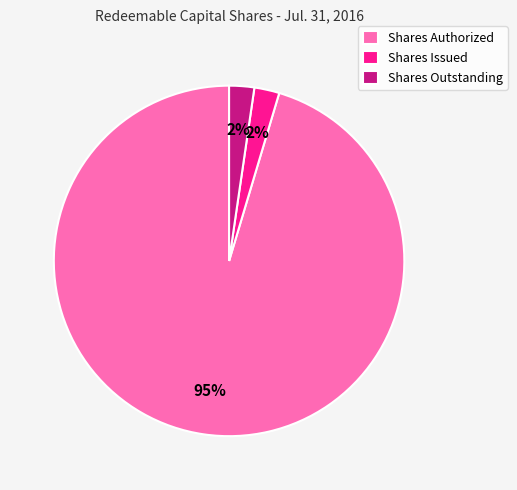

How many slices are in this pie chart?

3